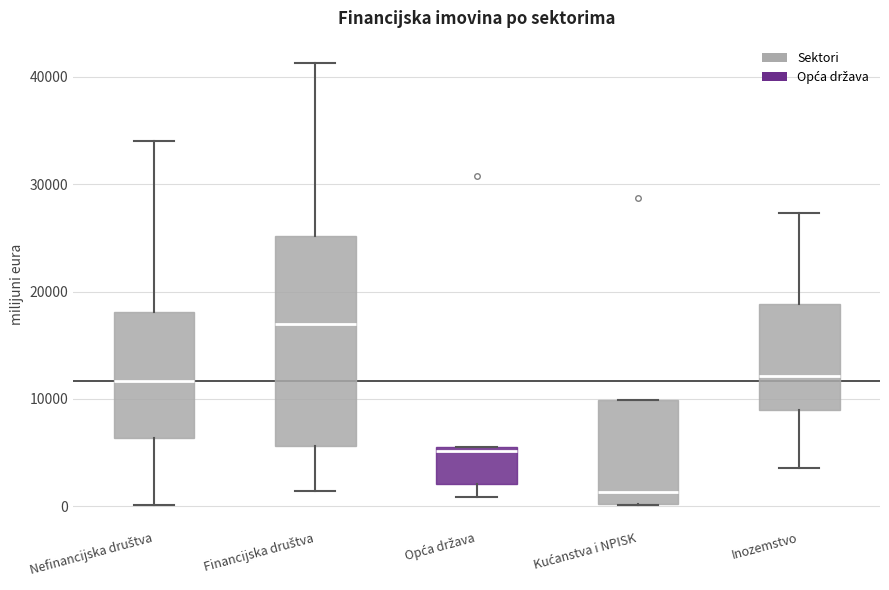

Reading left to right, transcribe this box plot: for each box, give where its median line is, the range the box spans, and where its two whiskers end, as read against the y-axis. The values are not printed on the chart, so give them approximately, as read against the axis.

Nefinancijska društva: median 12000, box 6000 to 18000, whiskers 0 to 34000
Financijska društva: median 17000, box 6000 to 25000, whiskers 1000 to 41000
Opća država: median 5000 (just below the box's upper edge), box 2000 to 5000, whiskers 1000 to 5000
Kućanstva i NPISK: median 1000, box 0 to 10000, whiskers 0 to 10000
Inozemstvo: median 12000, box 9000 to 19000, whiskers 4000 to 27000